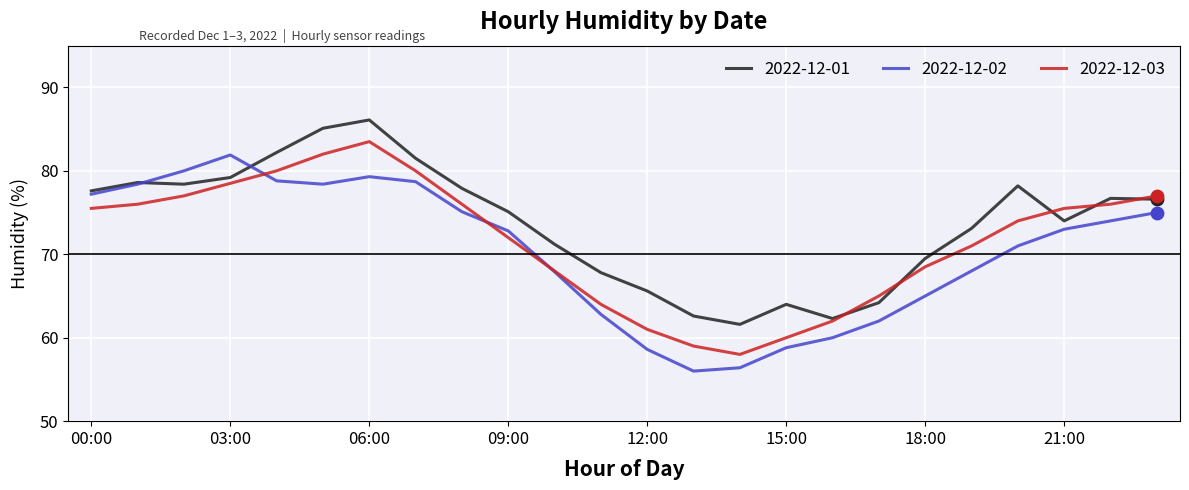

What is the maximum value shown in the chart?

86.1